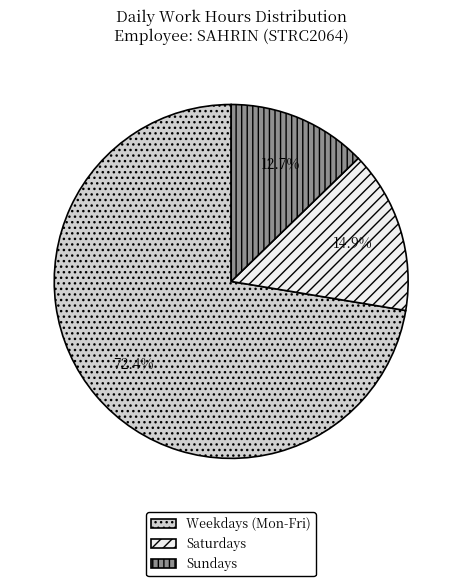

Does any single category account for the majority?

Yes